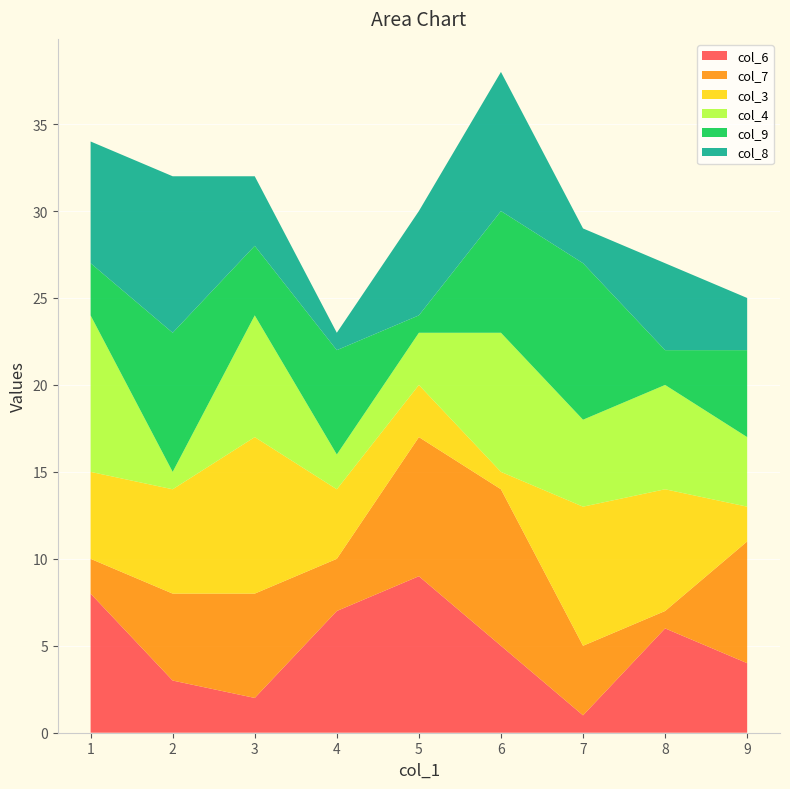

Reading right to left, what are all the values shown in this chart?

col_6: 4	6	1	5	9	7	2	3	8
col_7: 7	1	4	9	8	3	6	5	2
col_3: 2	7	8	1	3	4	9	6	5
col_4: 4	6	5	8	3	2	7	1	9
col_9: 5	2	9	7	1	6	4	8	3
col_8: 3	5	2	8	6	1	4	9	7